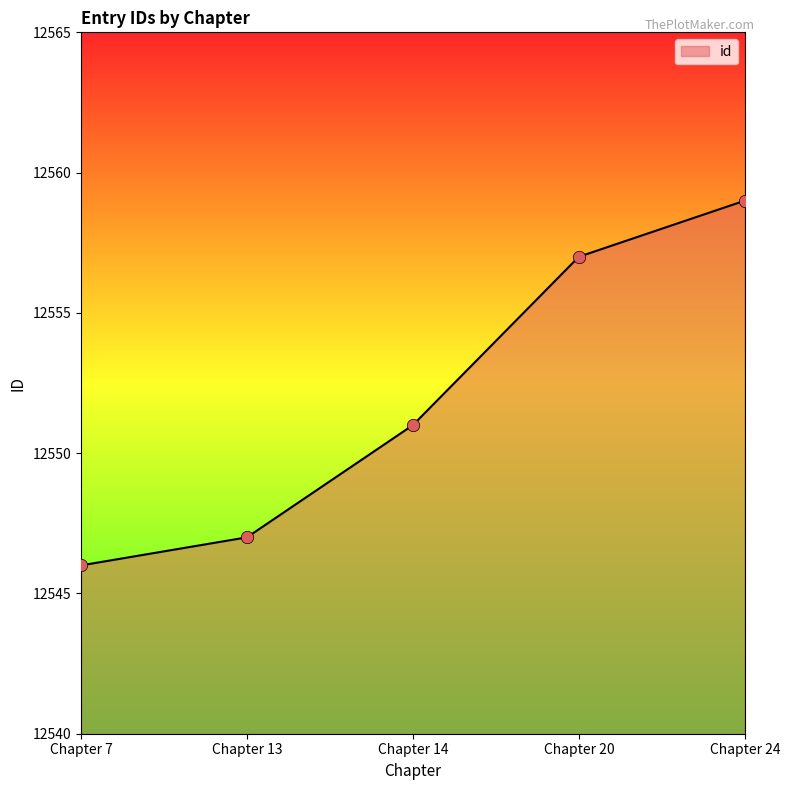

What is the ratio of the value at Chapter 7 to the value at Chapter 24?

1.0